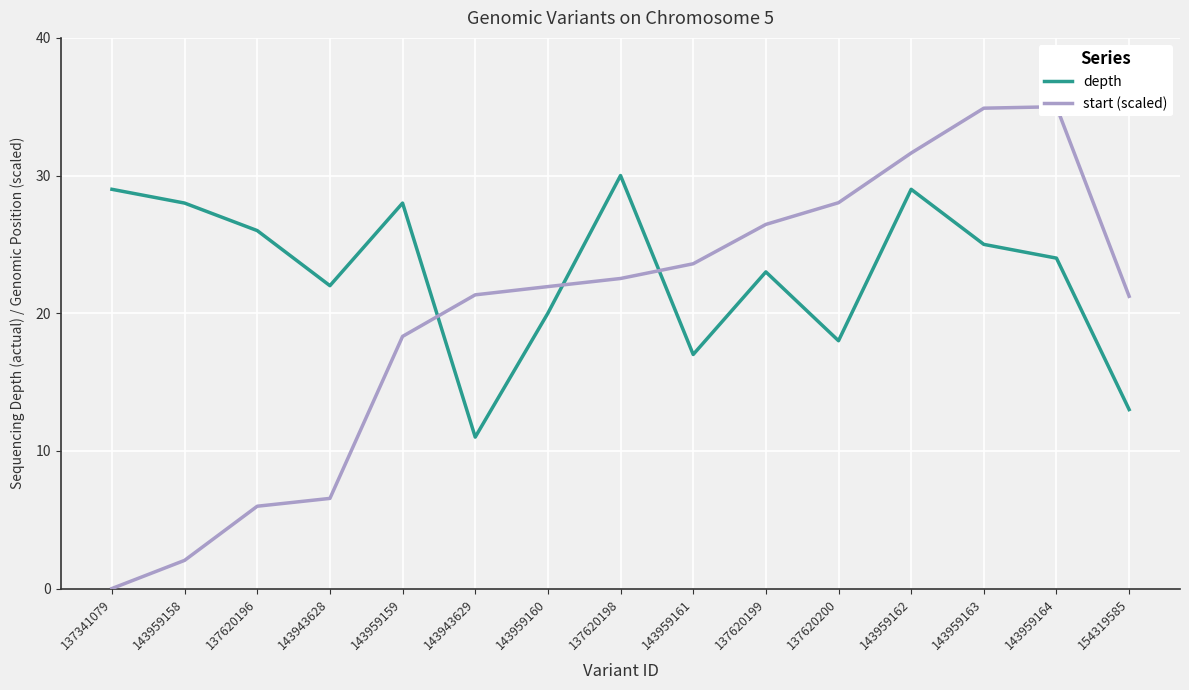

What is the average value of the depth series?

23